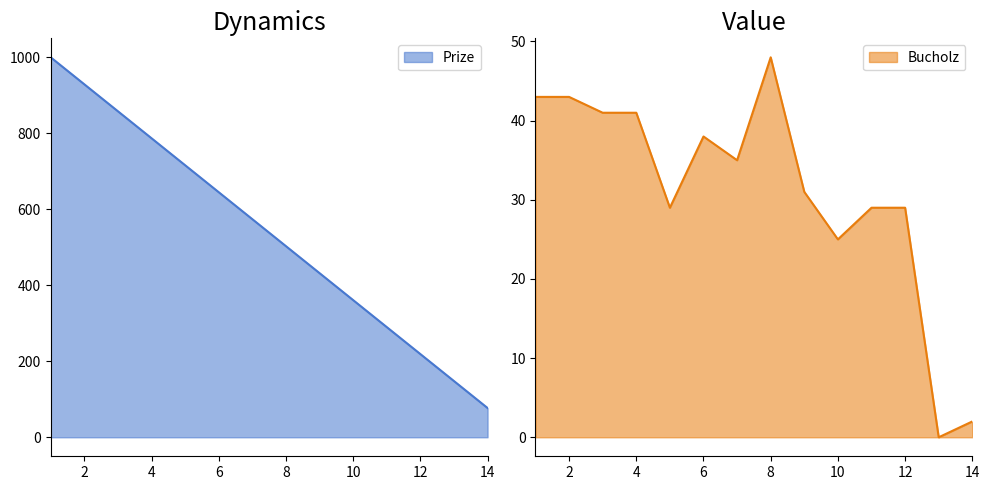

How many data points in Prize are above 574?

6